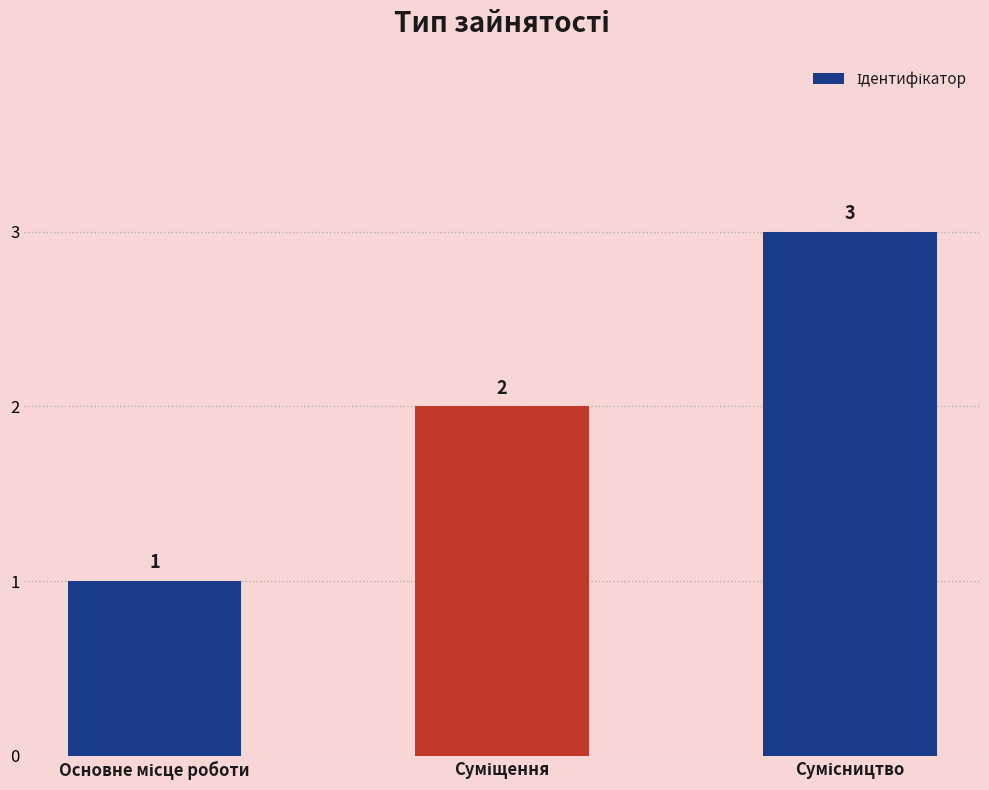

How many values are between 1 and 3?

3